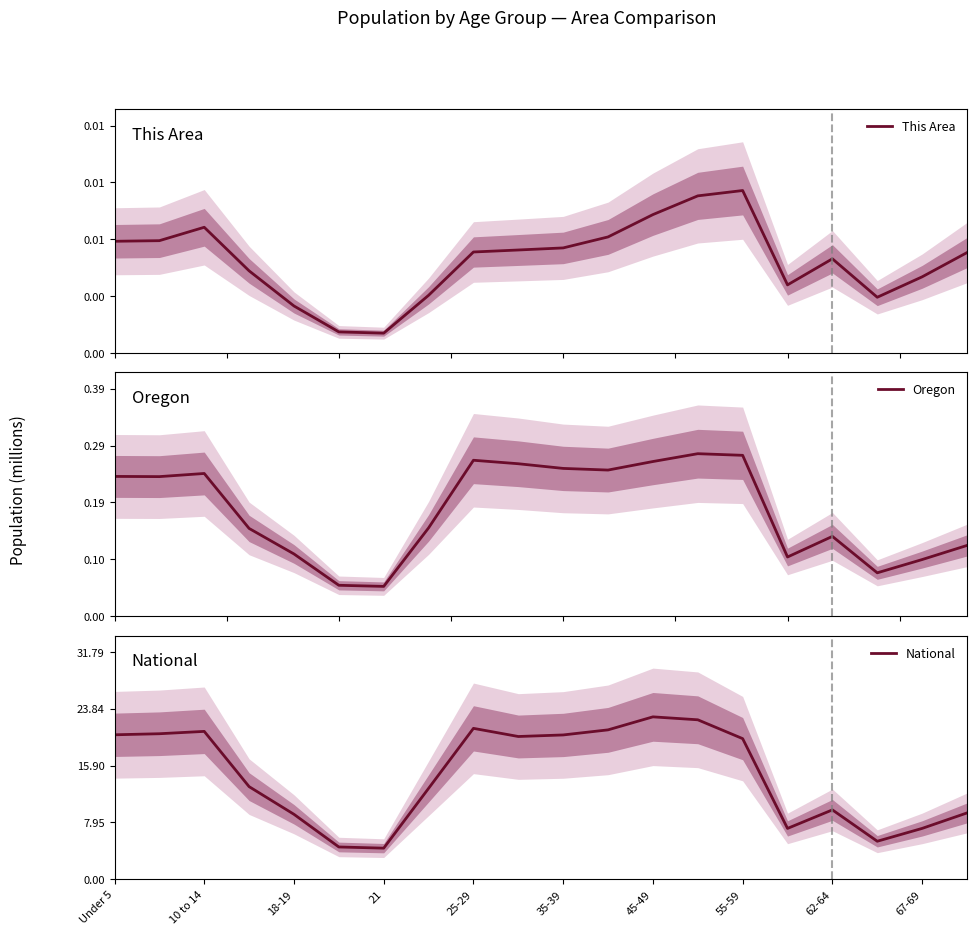

What is the difference between the maximum and minimum values in the National series?

18.4